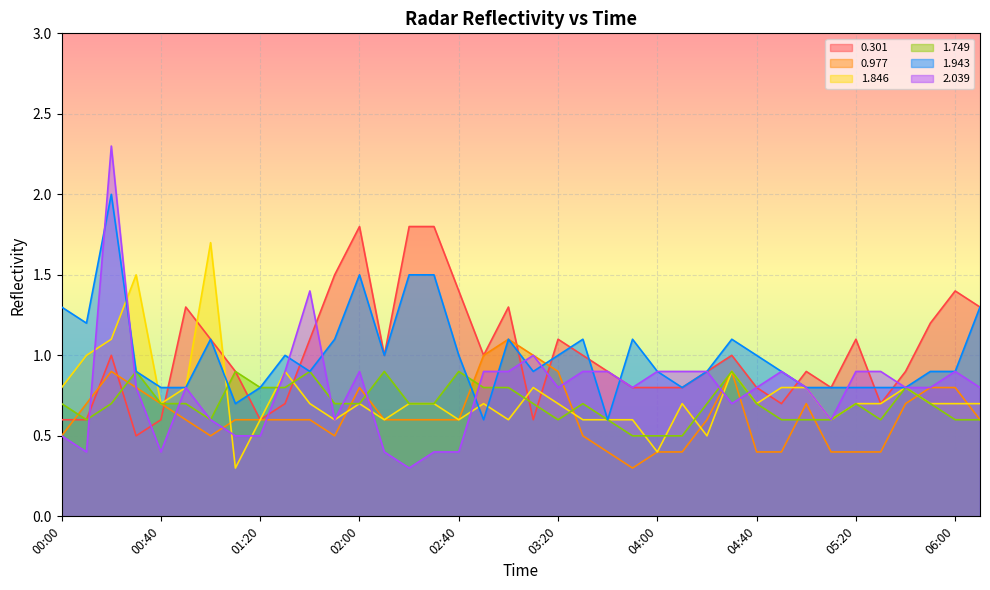

What position from the right is 03:50?

15